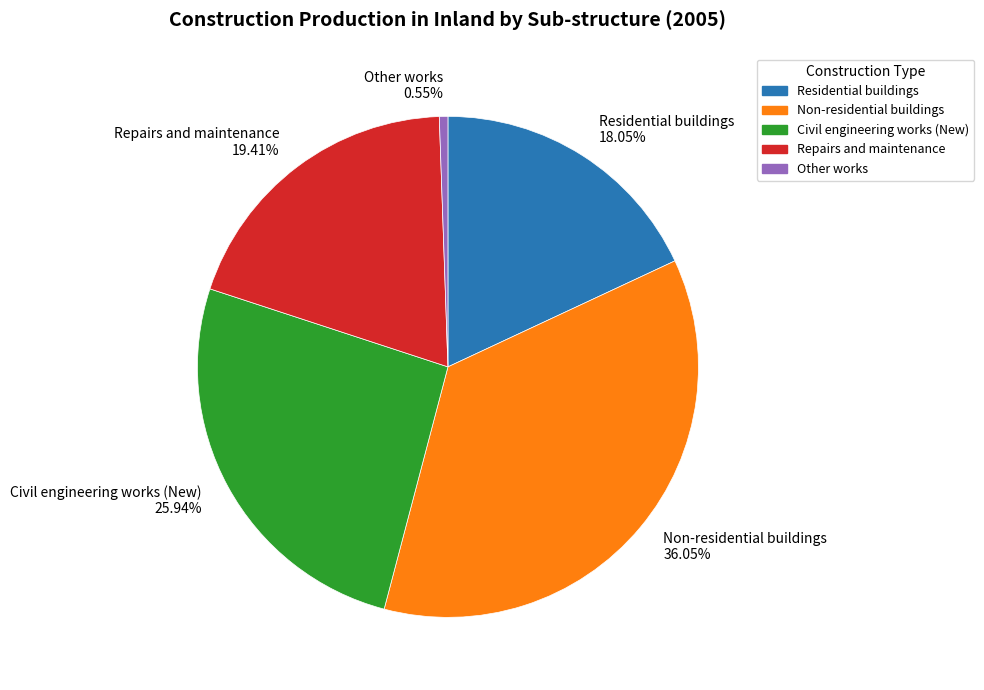

What portion of the pie excludes Civil engineering works (New)?

74.1%